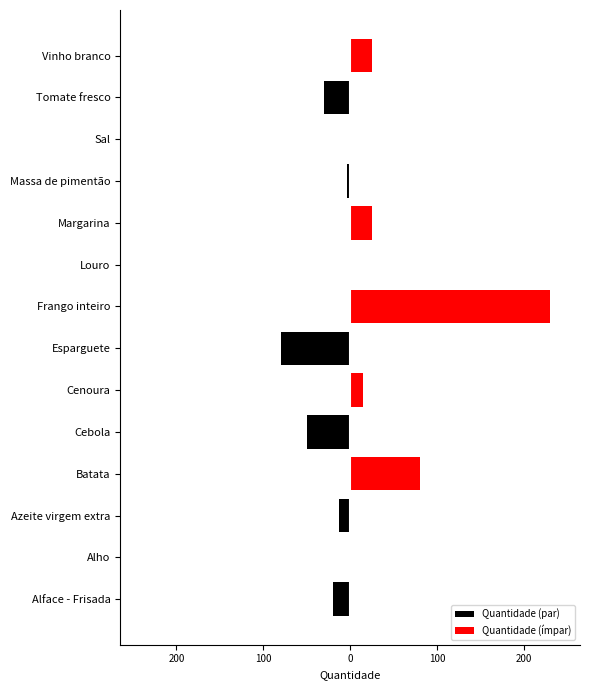

What are all the series names shown in the legend?

Quantidade (par), Quantidade (ímpar)